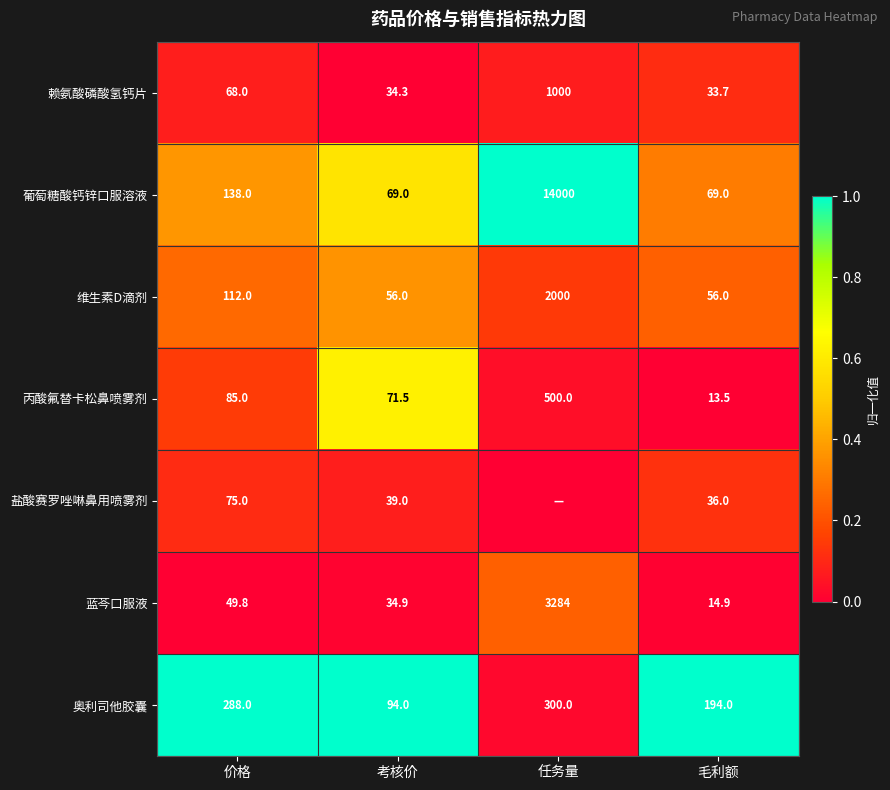

What is the total value across all series at 价格?

815.8